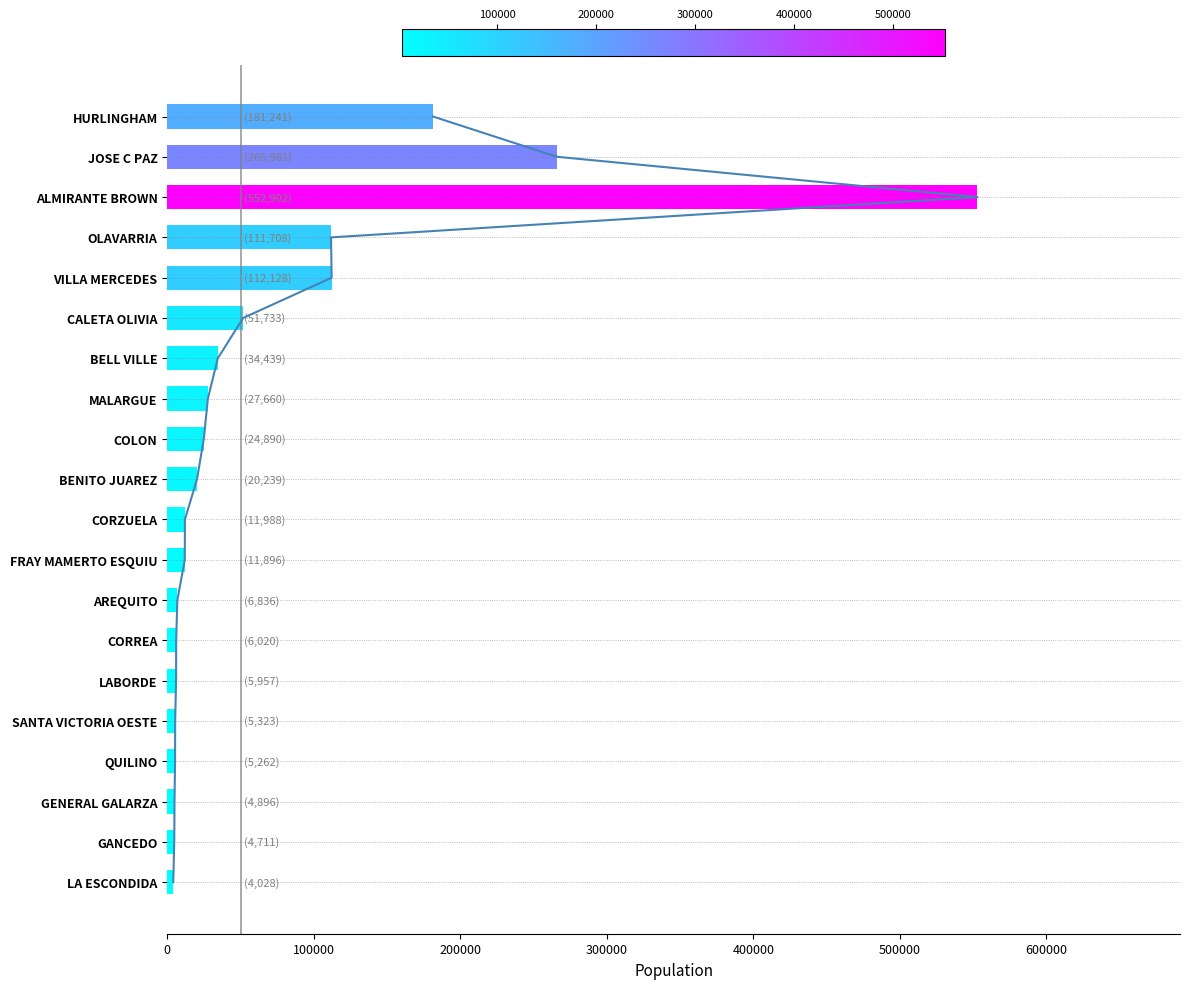

How many distinct data groups are displayed?

1